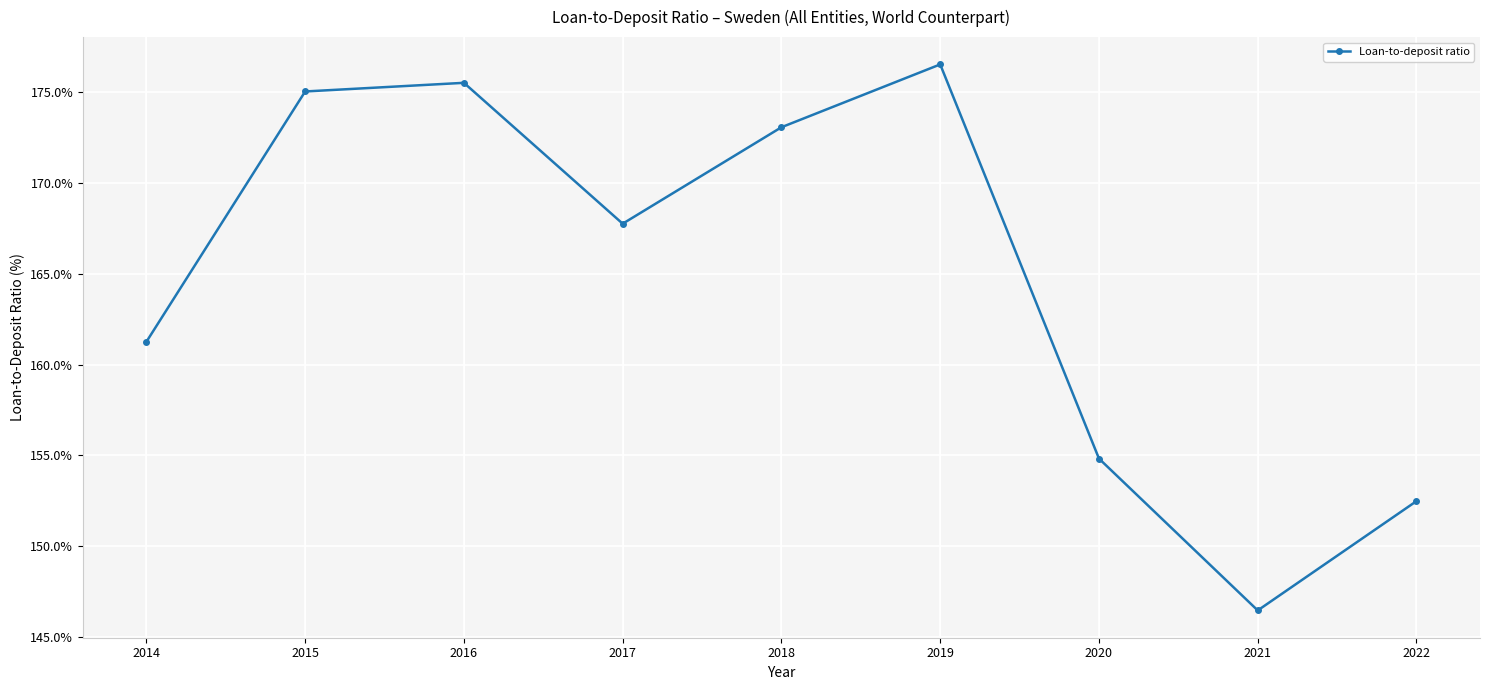

Reading right to left, transcribe all the data shown in this chart.

152.5	146.5	154.8	176.5	173.1	167.8	175.5	175.0	161.3